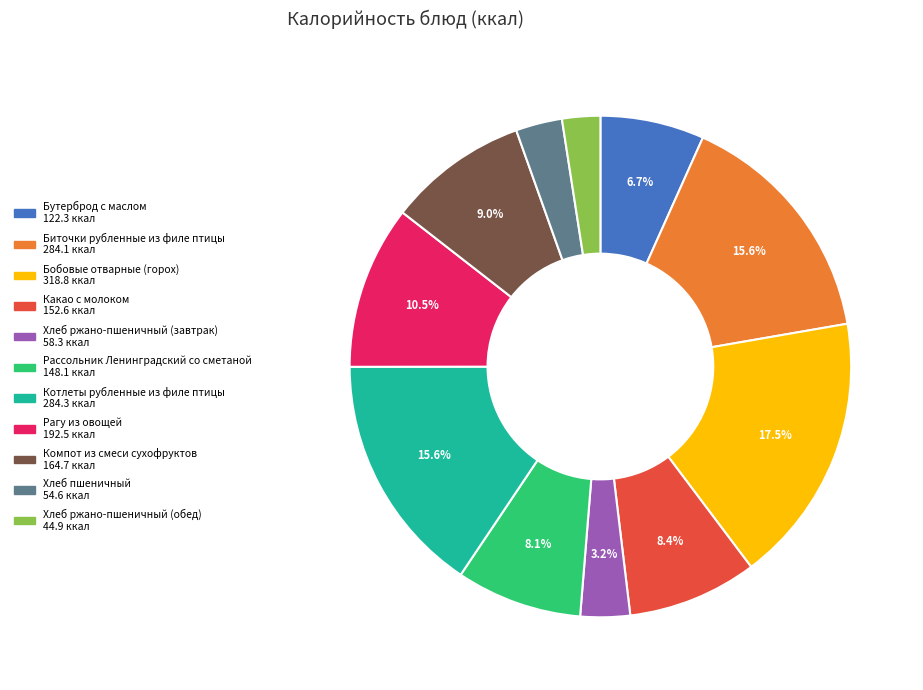

To the nearest percent, what percentage of the pie is Бутерброд с маслом?

7%